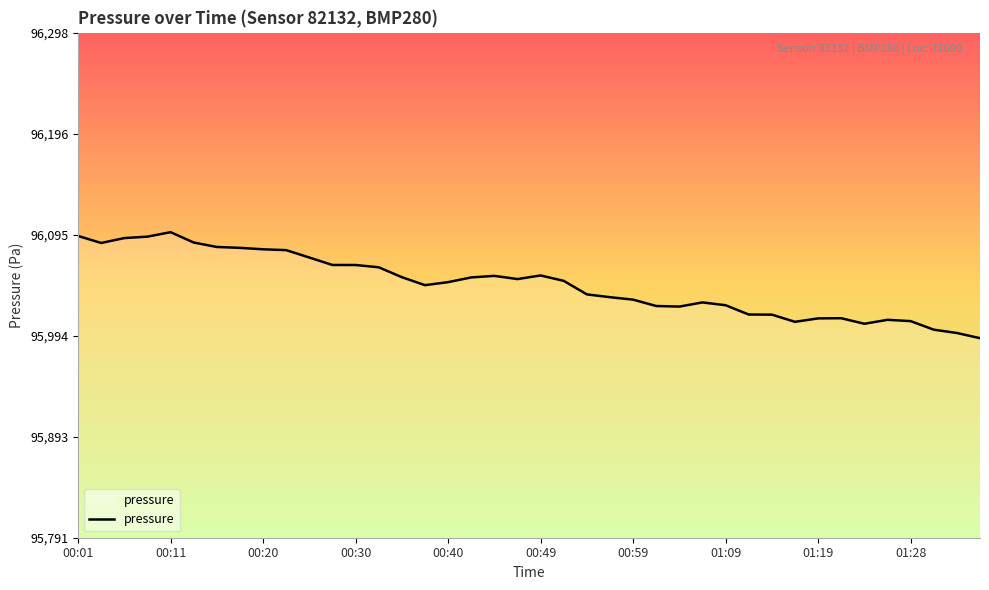

What is the maximum value shown in the chart?

96098.1